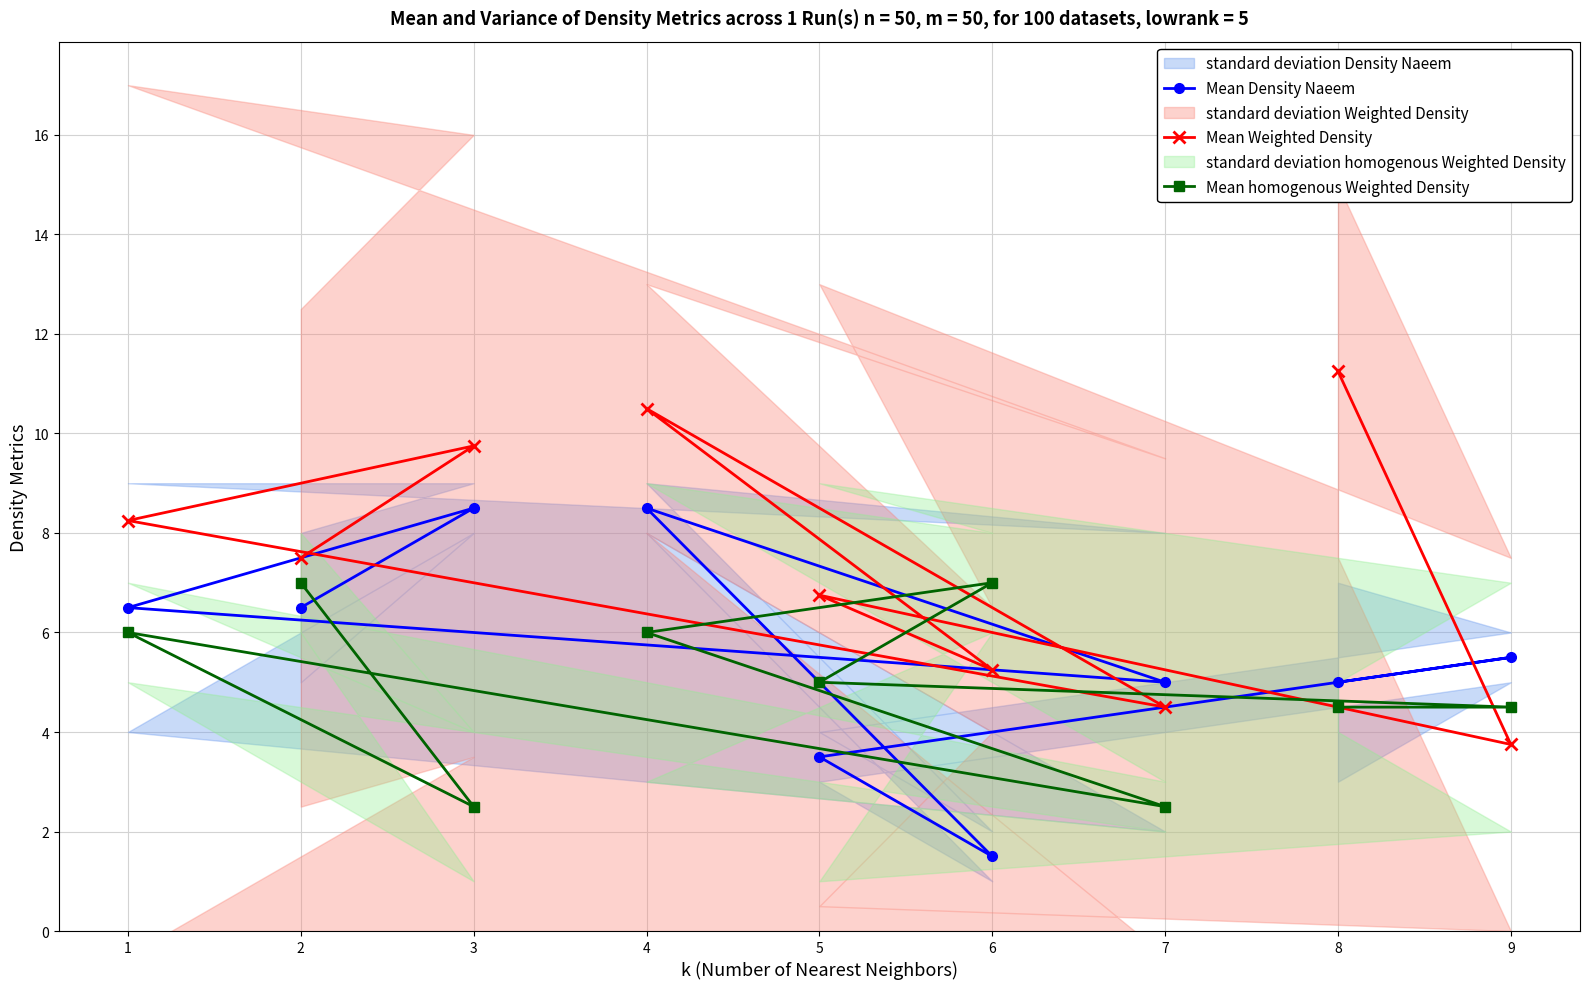

At which category does the chart reach its minimum across all series?

6